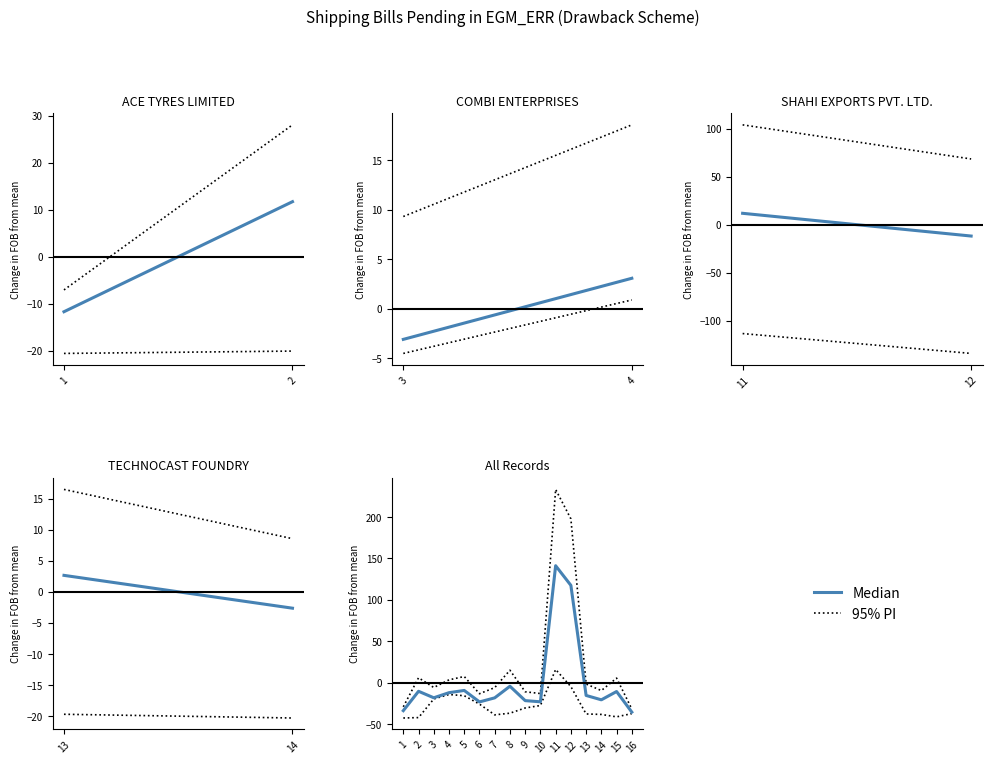

True or false: Median and 95% PI cross at least once.

False